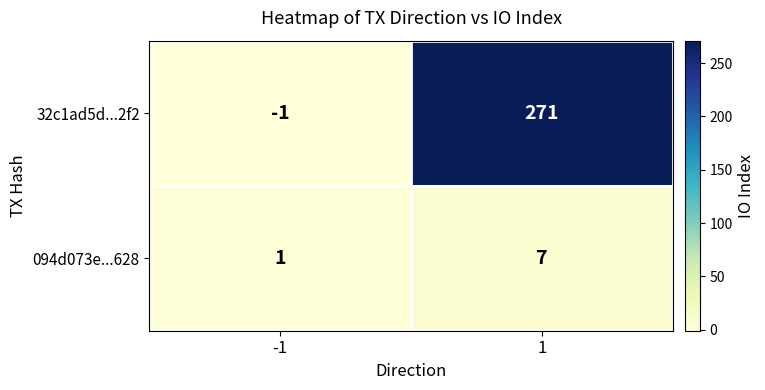

What is the difference between the 094d073e...628 values at -1 and 1?

6